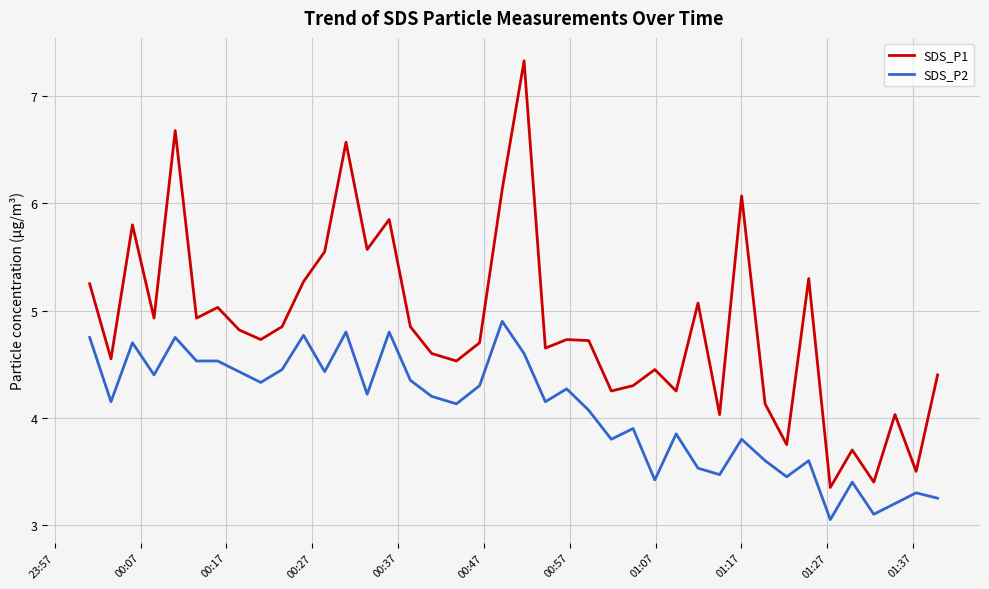

True or false: SDS_P1 and SDS_P2 cross at least once.

False